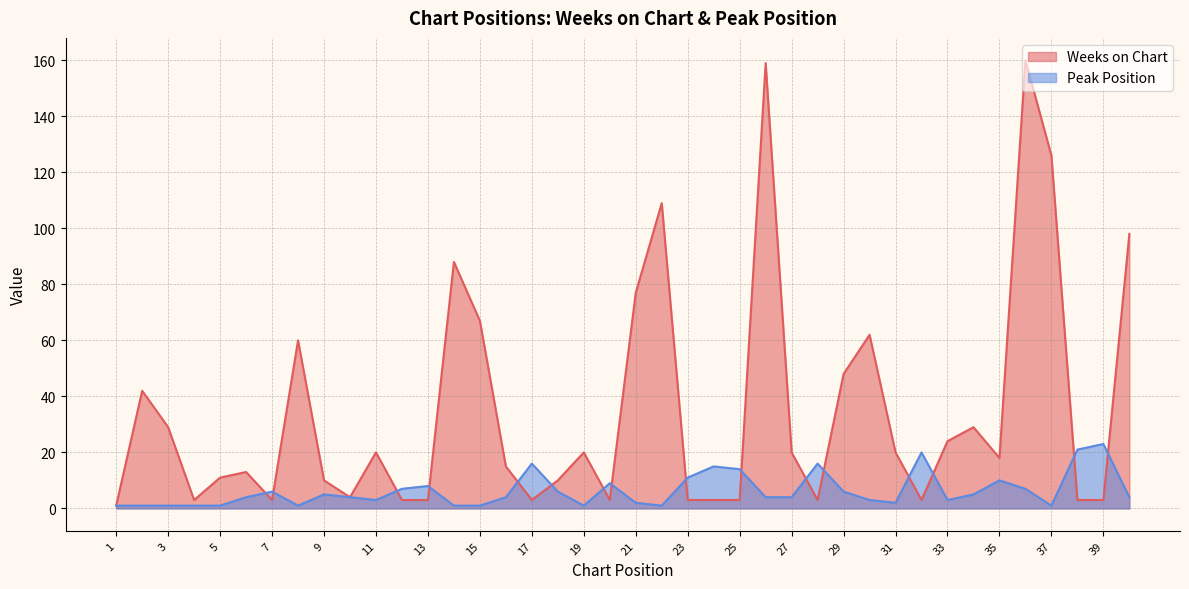

List the series in order of their overall mean, highest first.

Weeks on Chart, Peak Position